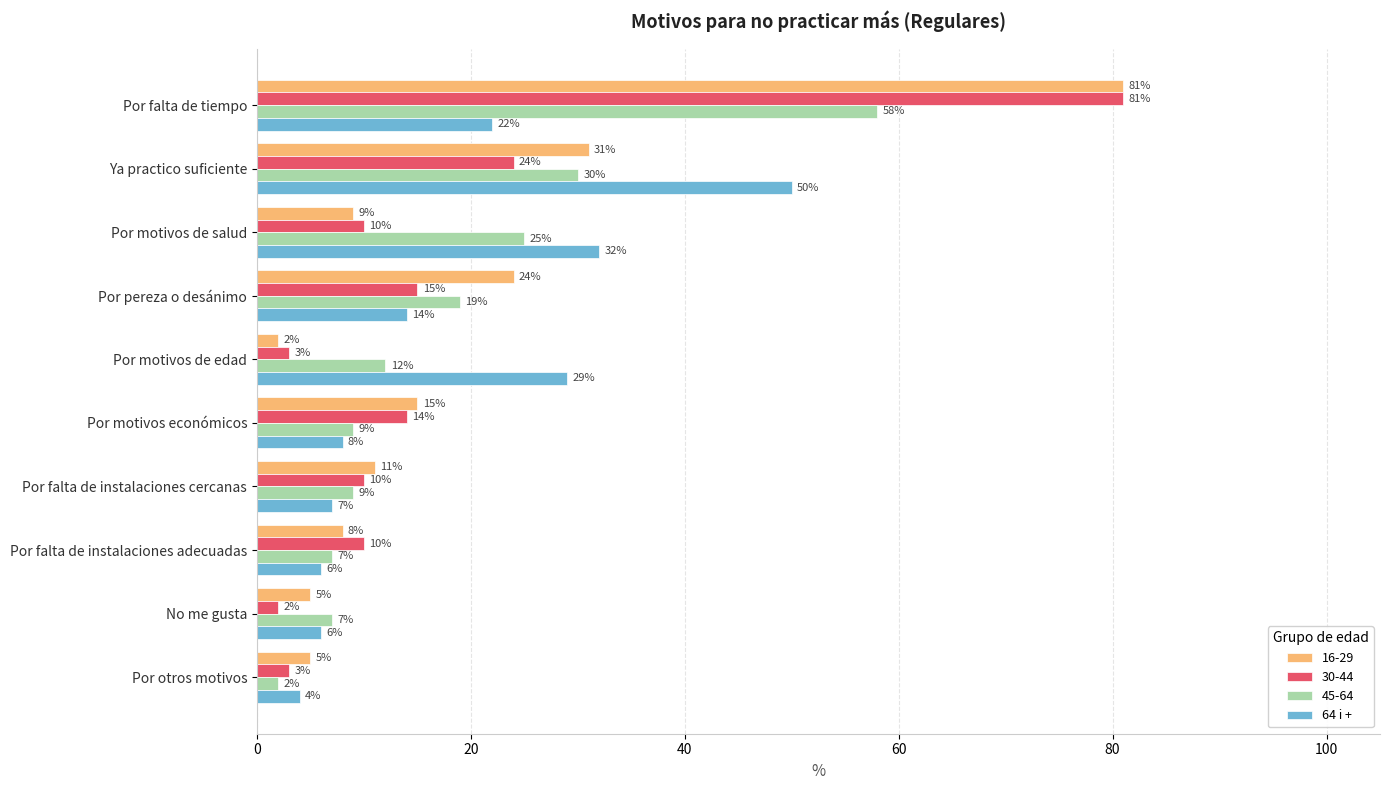

At which label does 16-29 reach its minimum?

Por motivos de edad